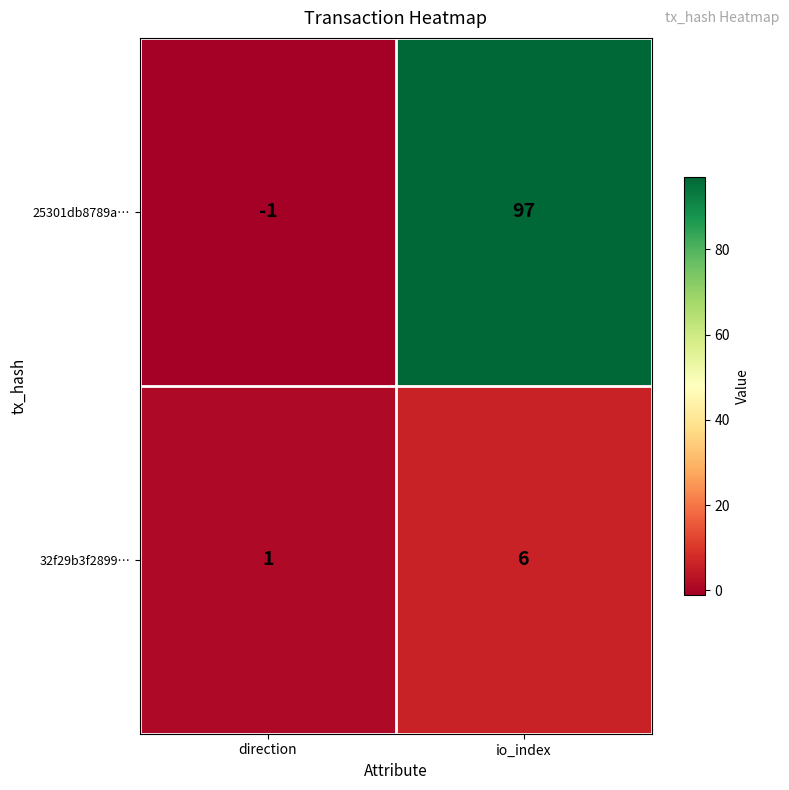

The value of 25301db8789a… at io_index is 146. True or false?

False